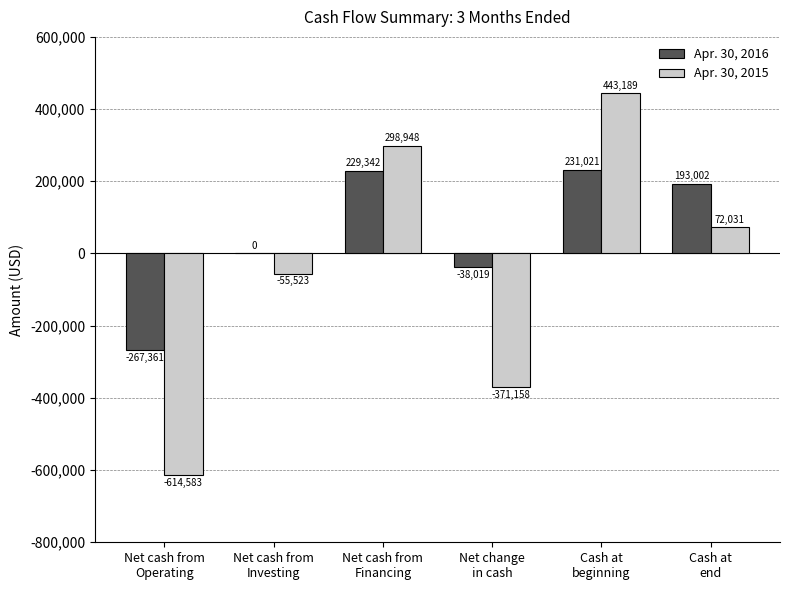

What are all the series names shown in the legend?

Apr. 30, 2016, Apr. 30, 2015